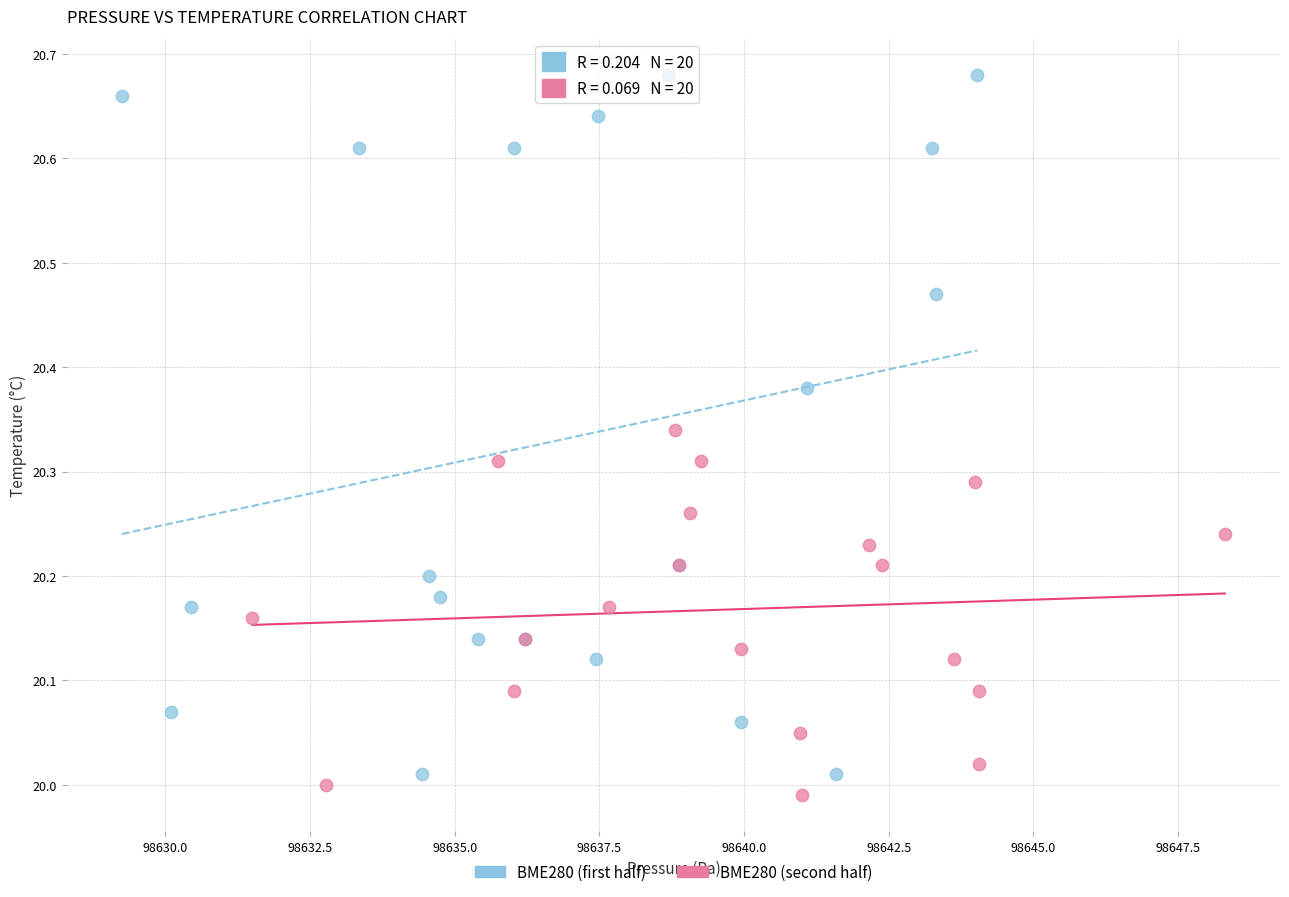

Which series reaches the maximum Y coordinate?

BME280 (first half)